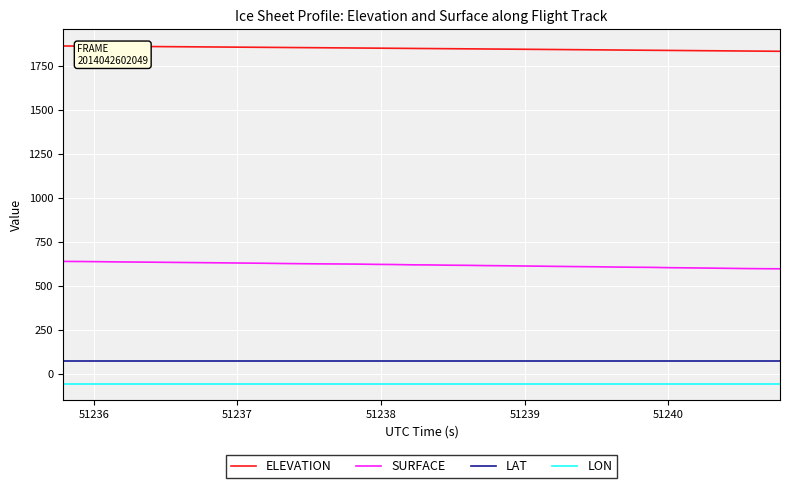

What is the difference between the second highest and minimum values in the ELEVATION series?

29.6